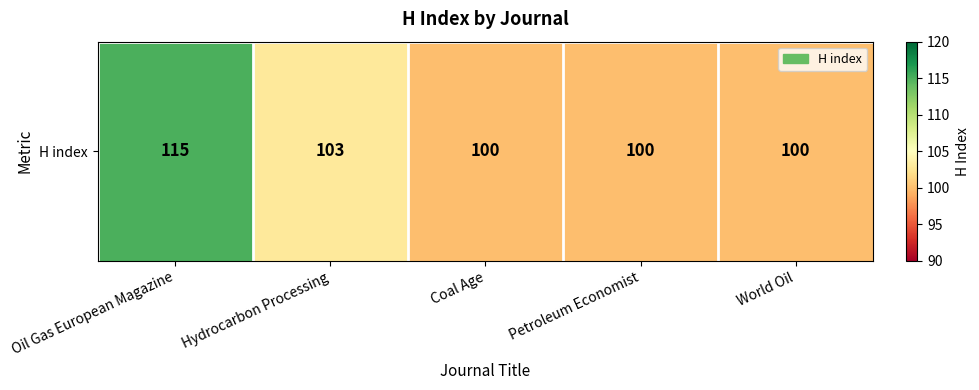

Rank the categories by value from lowest to highest.

Coal Age, Petroleum Economist, World Oil, Hydrocarbon Processing, Oil Gas European Magazine